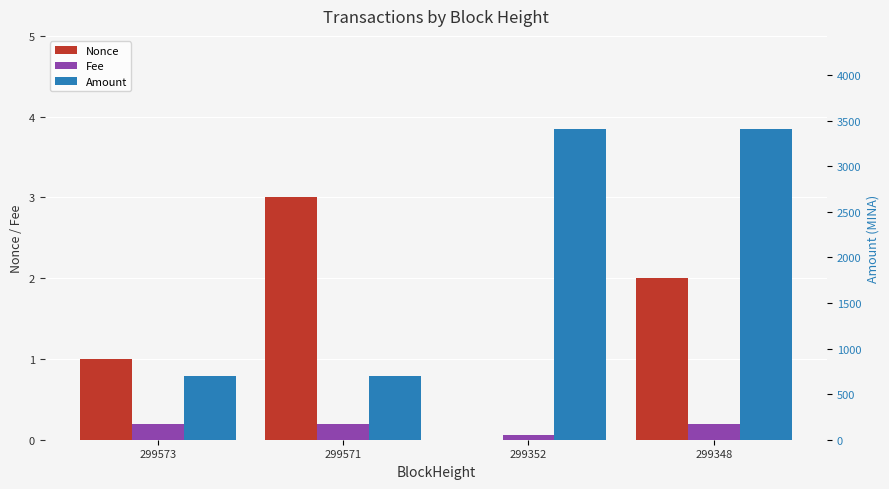

What is the value of the Amount bar at the 3rd from the left?

3407.3